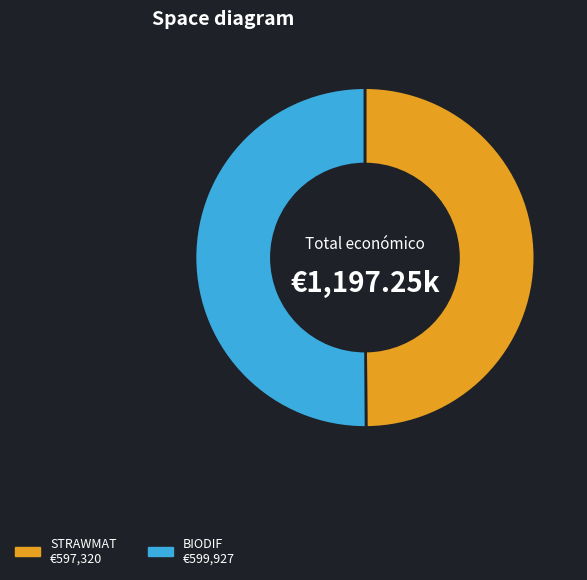

True or false: BIODIF accounts for 50% of the total.

True